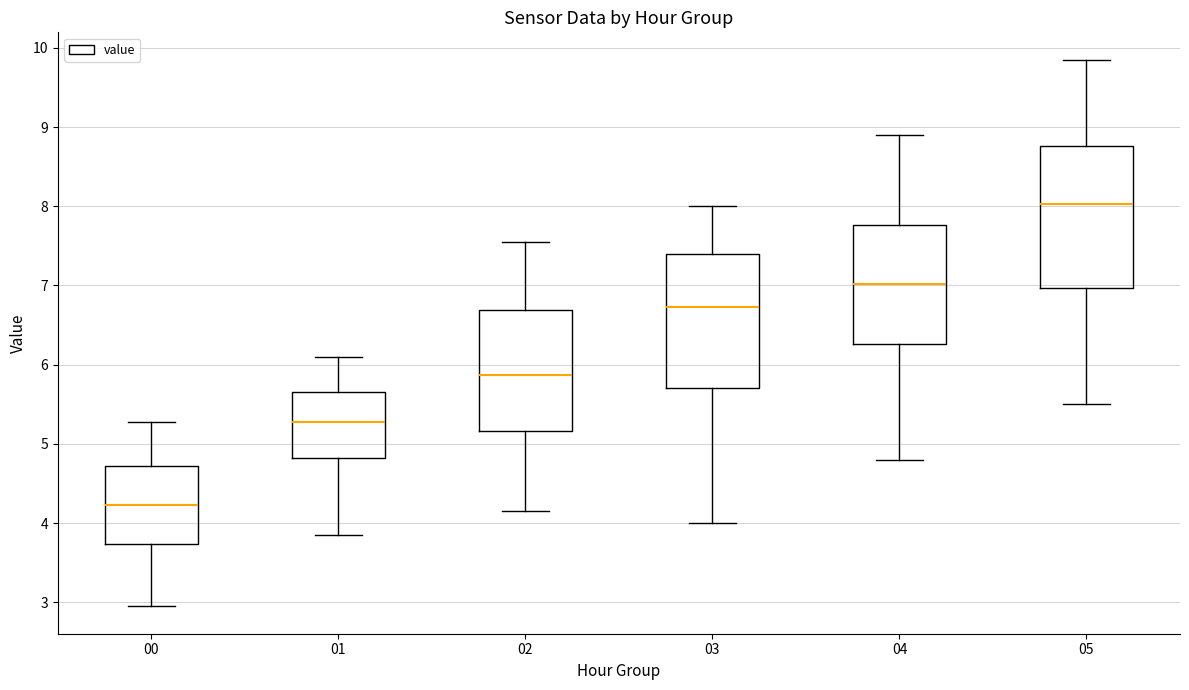

Reading left to right, transcribe this box plot: for each box, give where its median line is, the range the box spans, and where its two whiskers end, as read against the y-axis. The values are not printed on the chart, so give them approximately, as read against the axis.

00: median 4.2, box 3.7 to 4.7, whiskers 3.0 to 5.3
01: median 5.3, box 4.8 to 5.7, whiskers 3.9 to 6.1
02: median 5.9, box 5.2 to 6.7, whiskers 4.2 to 7.6
03: median 6.7, box 5.7 to 7.4, whiskers 4.0 to 8.0
04: median 7.0, box 6.3 to 7.8, whiskers 4.8 to 8.9
05: median 8.0, box 7.0 to 8.8, whiskers 5.5 to 9.9